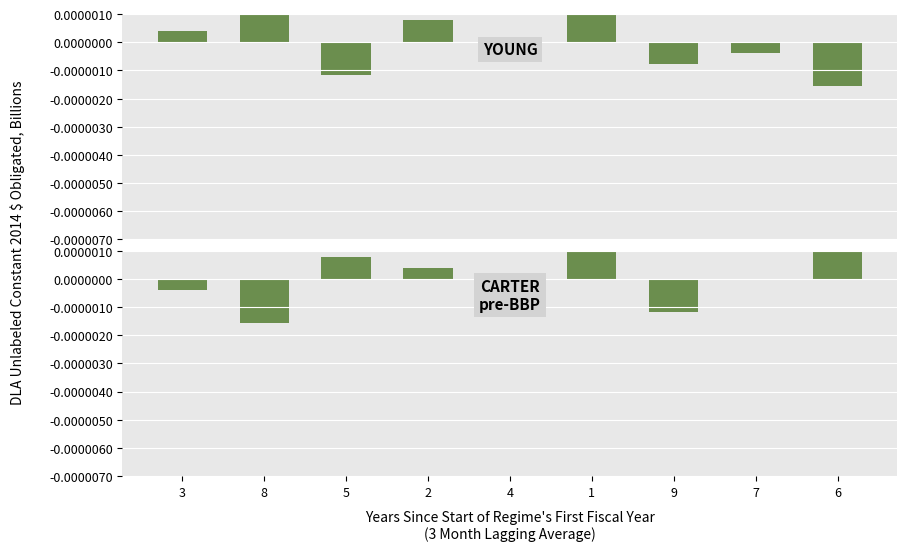

Is it true that col_2 equals -0.0 at 9?

False